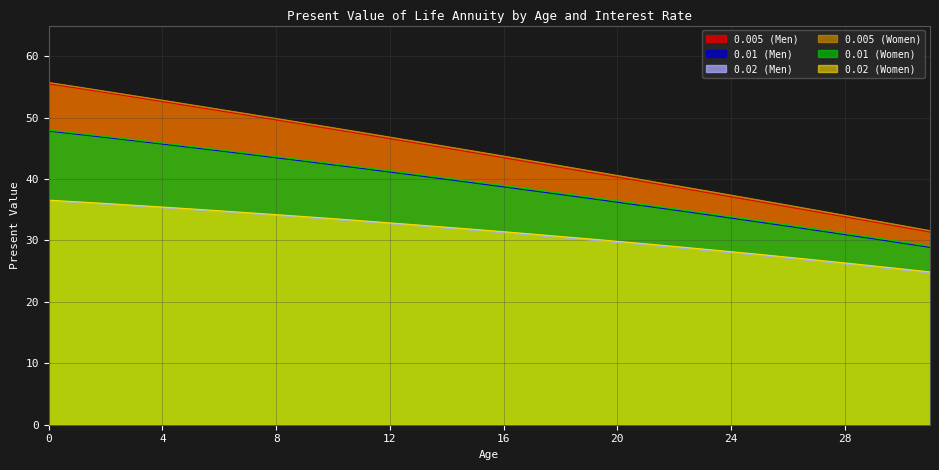

True or false: 0.02 (Men) and 0.01 (Women) intersect in this chart.

False